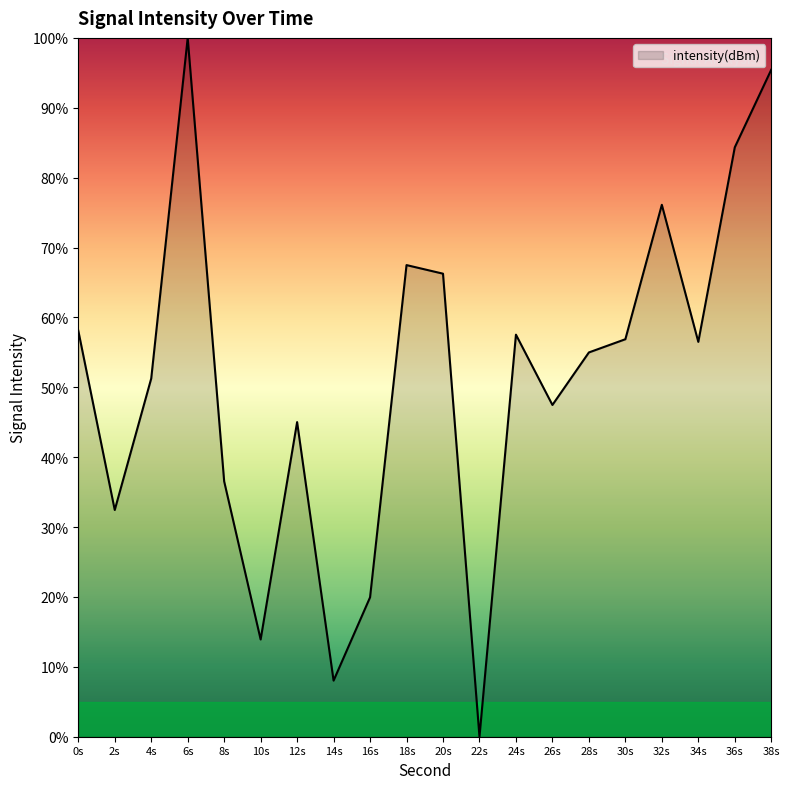

How many values exceed 56?

10